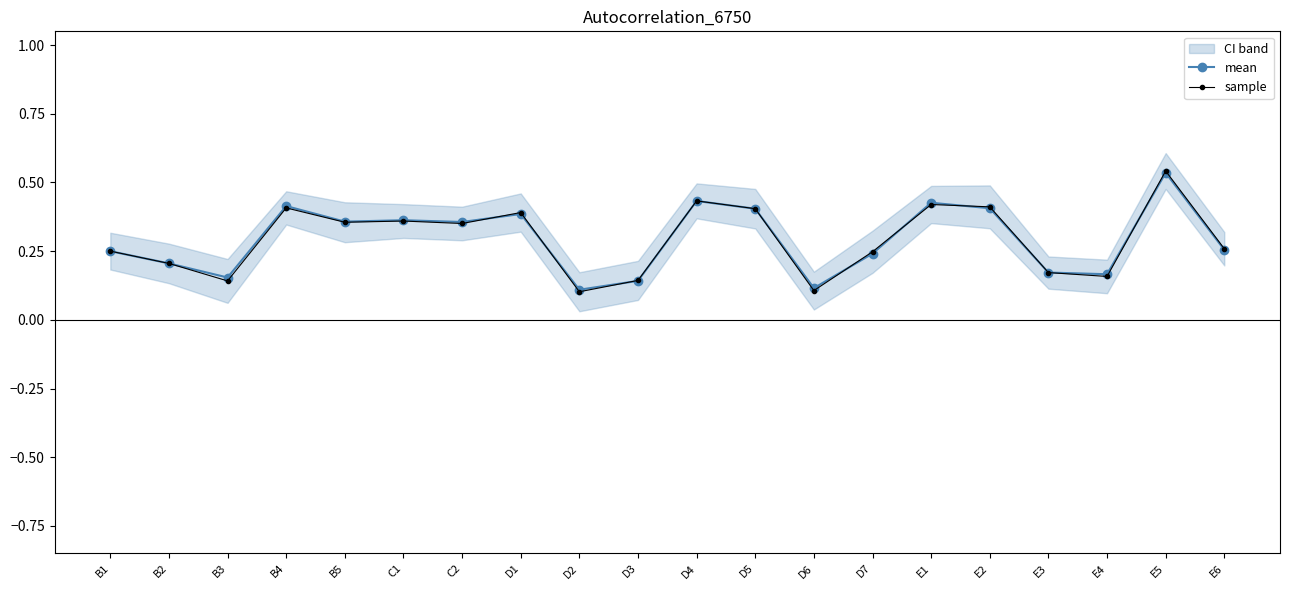

Where is mean nearest to the value 0?

D2